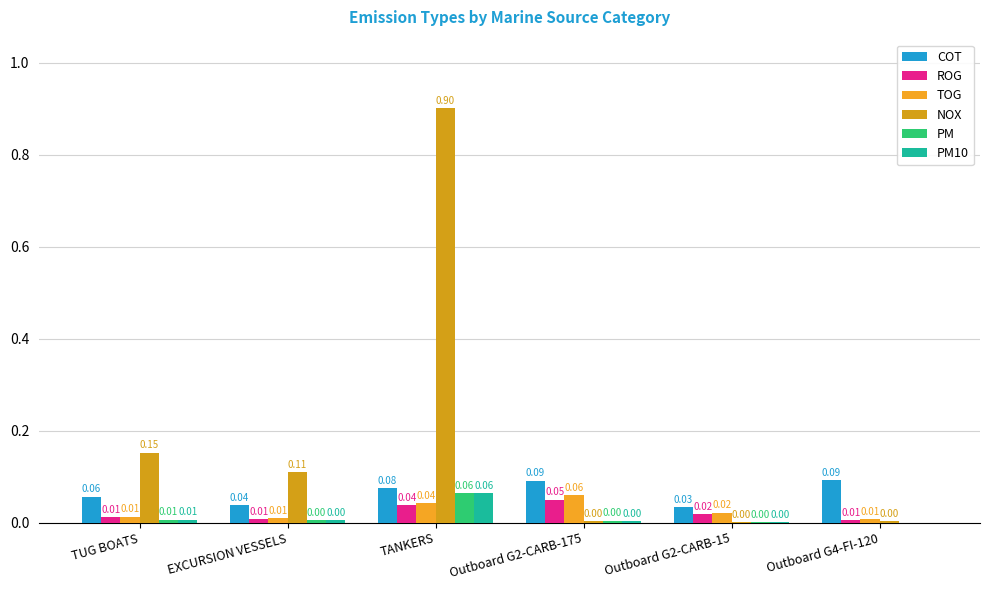

Count the TOG values in the range 0 to 1.

6